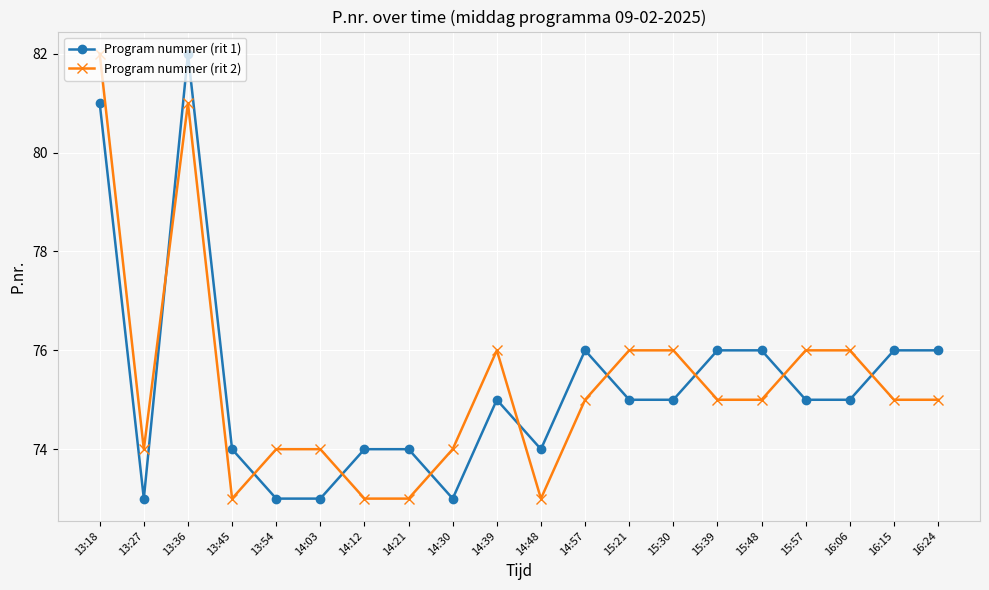

True or false: Program nummer (rit 1) has a value of 82 at 13:36.

True